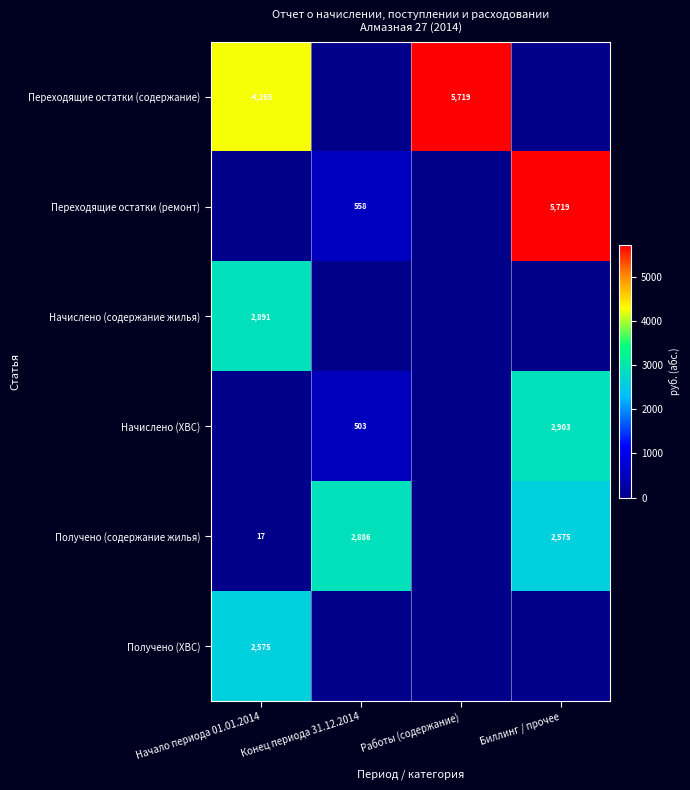

Is it true that Начислено (ХВС) equals 3813 at Биллинг / прочее?

False